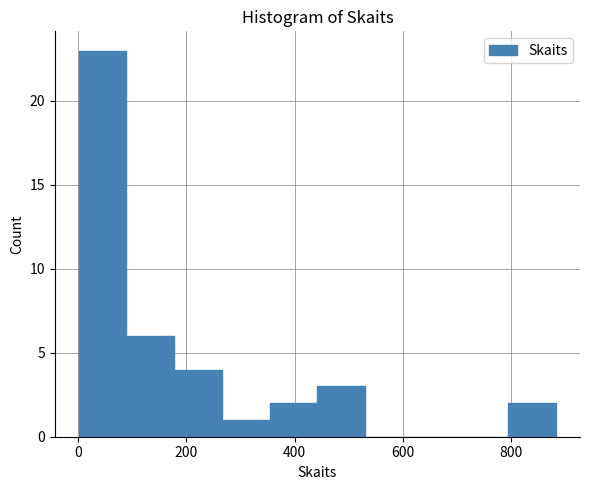

What is the height of the bar covering 800 to 880 on the x-axis? Neither the bar edges nor the heights are printed on the chart, so give them approximately, as read against the axes.

2